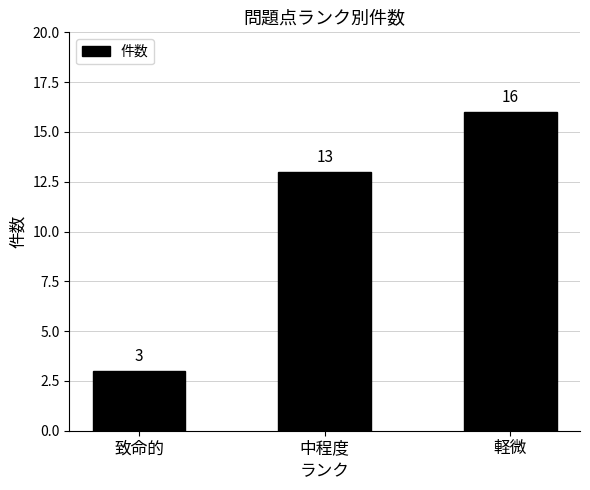

Rank the categories by value from lowest to highest.

致命的, 中程度, 軽微